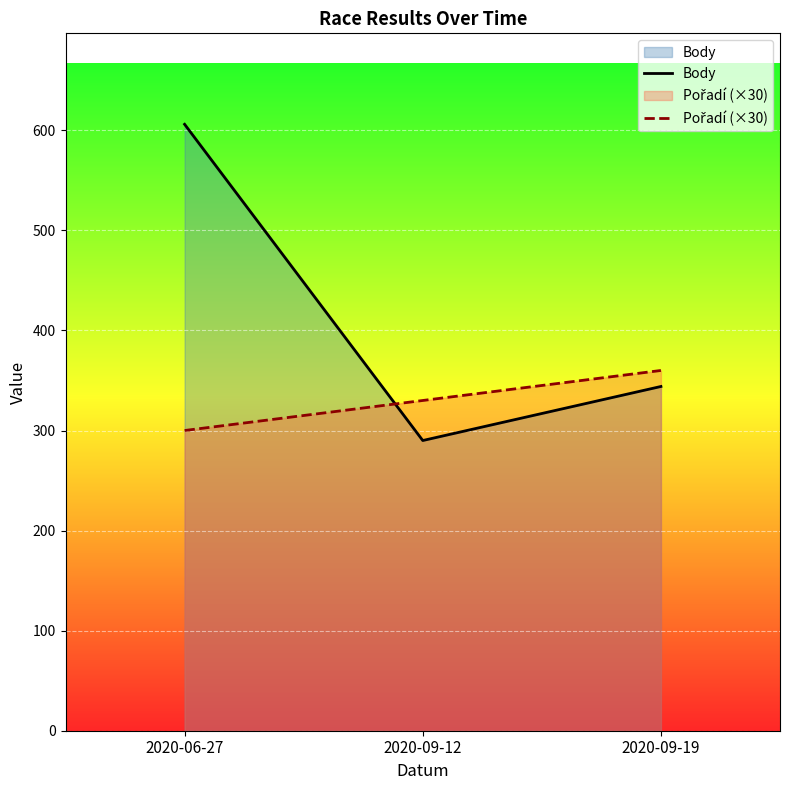

Reading right to left, what are all the values shown in this chart?

Body: 344	290	606
Pořadí (×30): 360	330	300